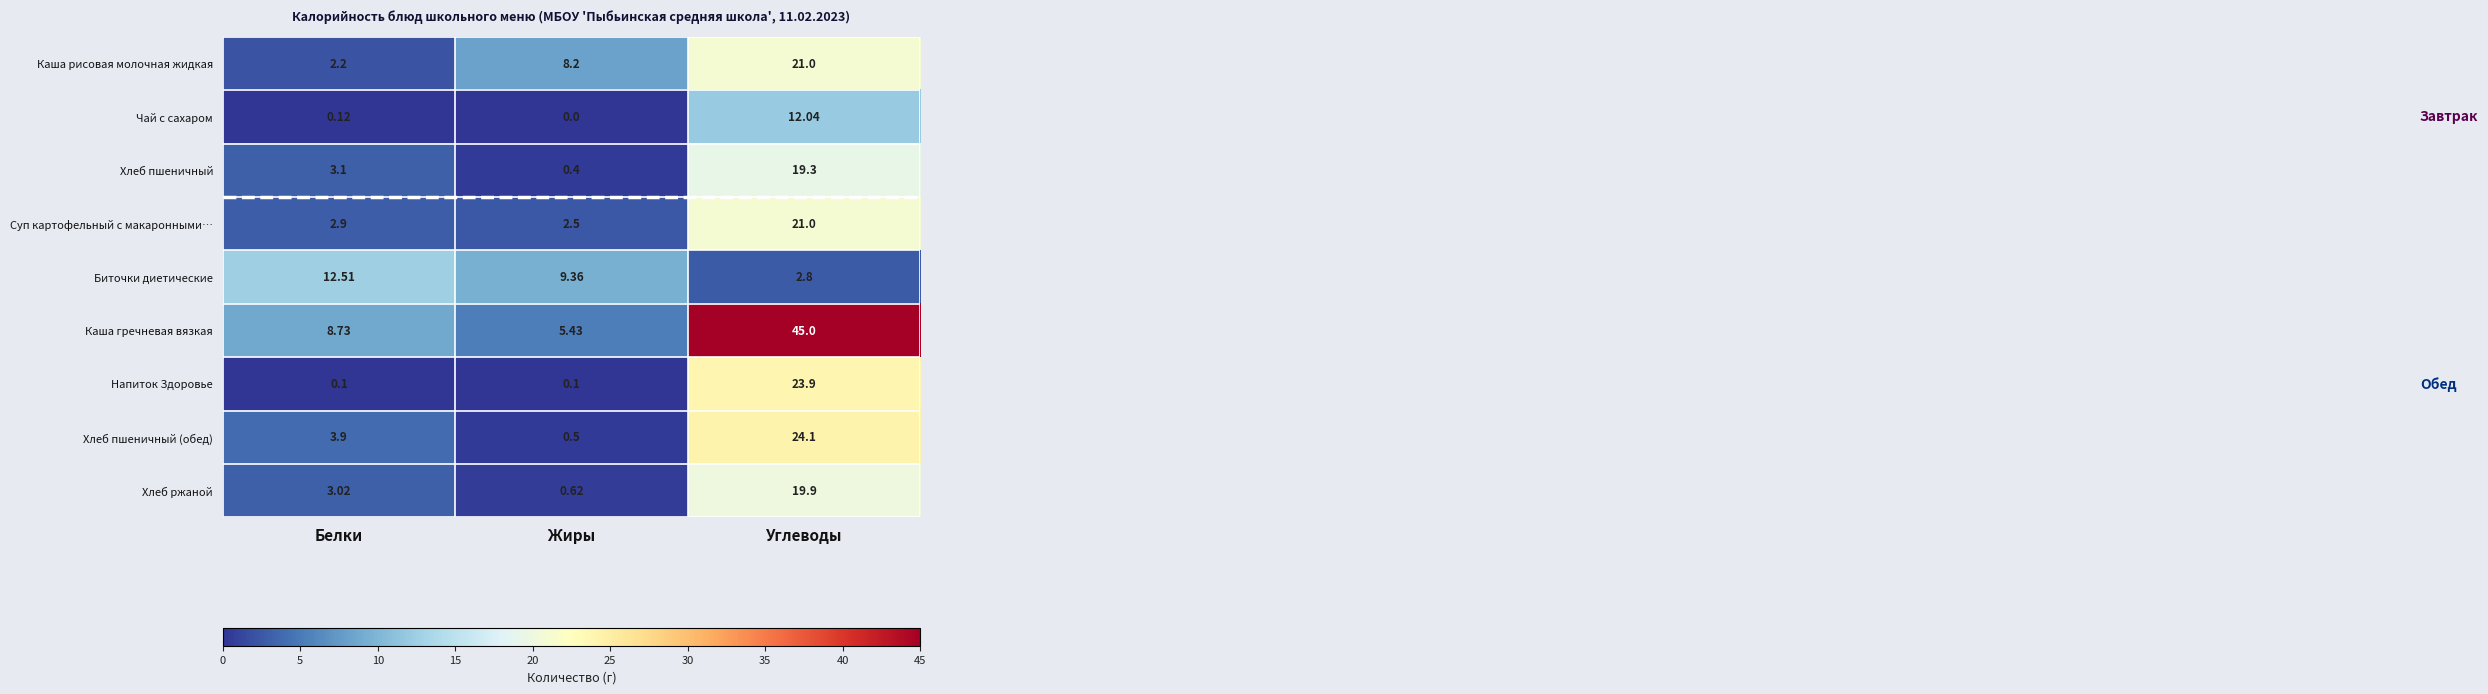

How many distinct data groups are displayed?

9